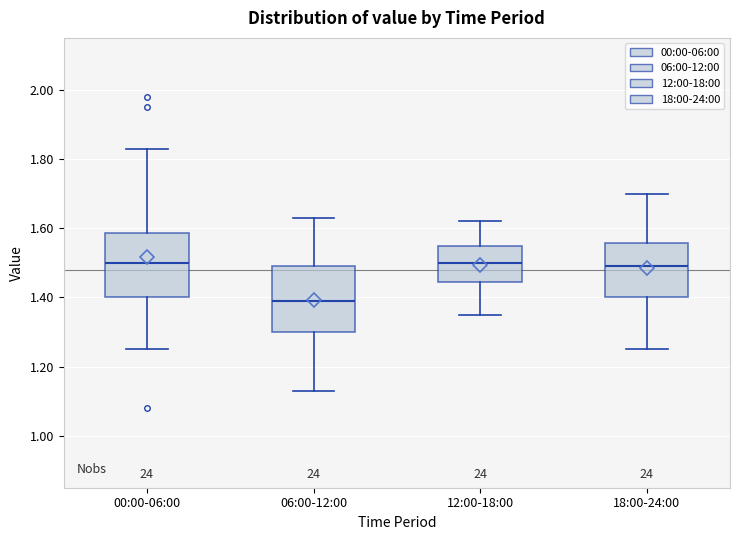

Where is the lower edge of the box for 00:00-06:00 on the y-axis? The values are not printed on the chart, so give them approximately, as read against the axis.

1.40